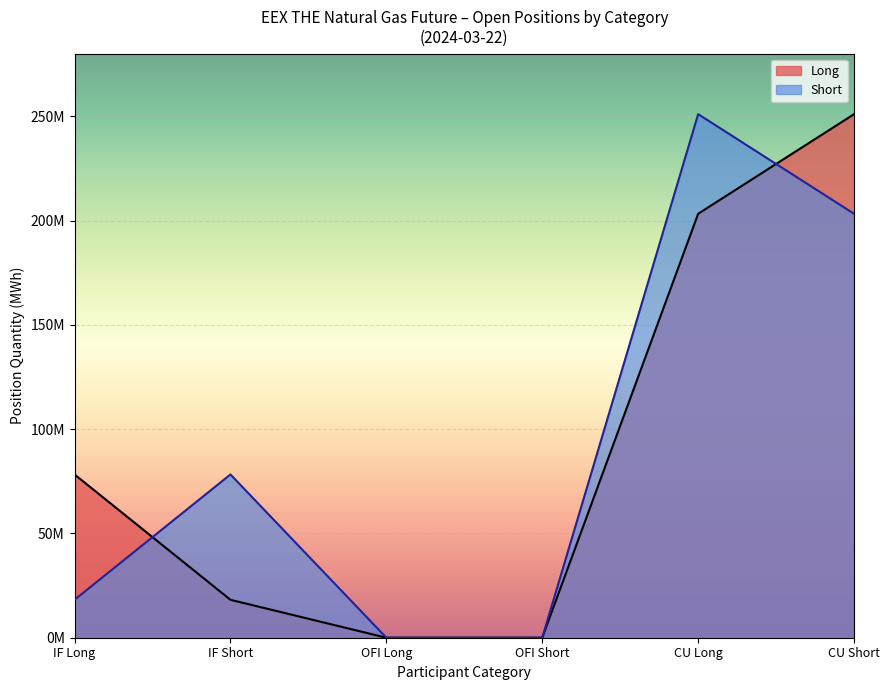

The Short series shows -156744921.2 at Risk Reducing % Short. True or false?

False